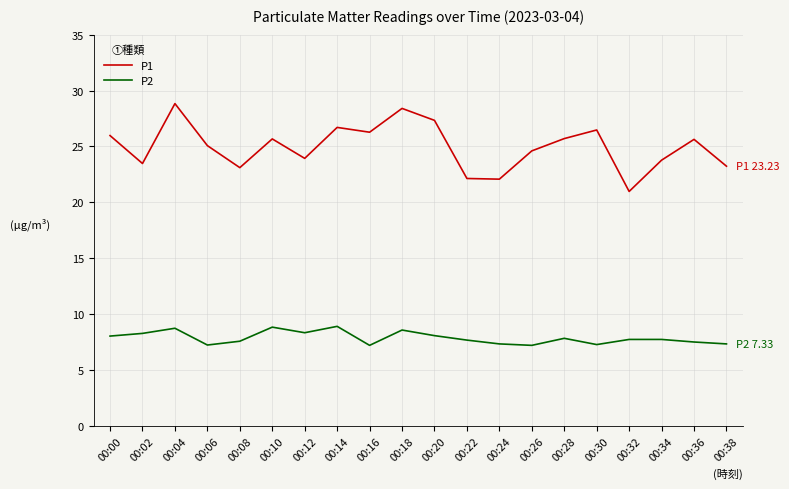

True or false: P2 and P1 cross at least once.

False